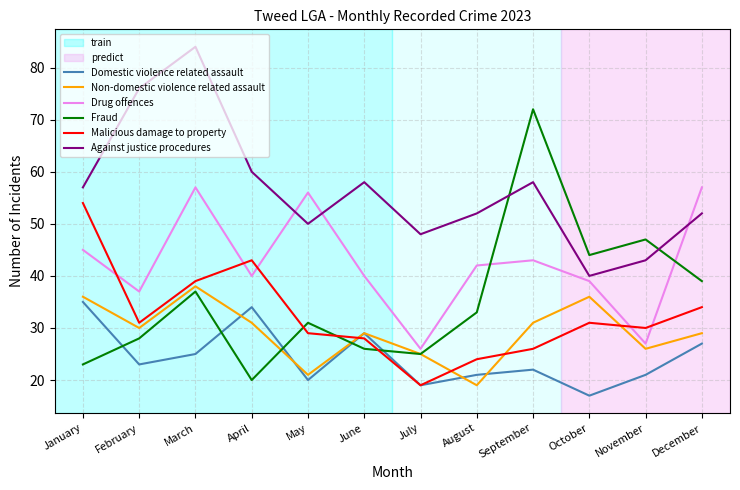

Reading left to right, what are all the values shown in this chart?

Domestic violence related assault: January=35	February=23	March=25	April=34	May=20	June=29	July=19	August=21	September=22	October=17	November=21	December=27
Non-domestic violence related assault: January=36	February=30	March=38	April=31	May=21	June=29	July=25	August=19	September=31	October=36	November=26	December=29
Drug offences: January=45	February=37	March=57	April=40	May=56	June=40	July=26	August=42	September=43	October=39	November=27	December=57
Fraud: January=23	February=28	March=37	April=20	May=31	June=26	July=25	August=33	September=72	October=44	November=47	December=39
Malicious damage to property: January=54	February=31	March=39	April=43	May=29	June=28	July=19	August=24	September=26	October=31	November=30	December=34
Against justice procedures: January=57	February=76	March=84	April=60	May=50	June=58	July=48	August=52	September=58	October=40	November=43	December=52